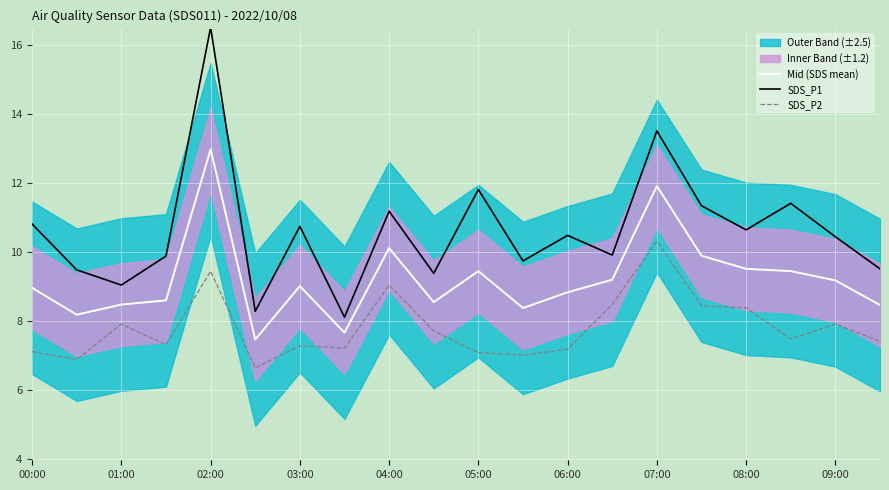

True or false: Mid (SDS mean) and SDS_P2 cross at least once.

False